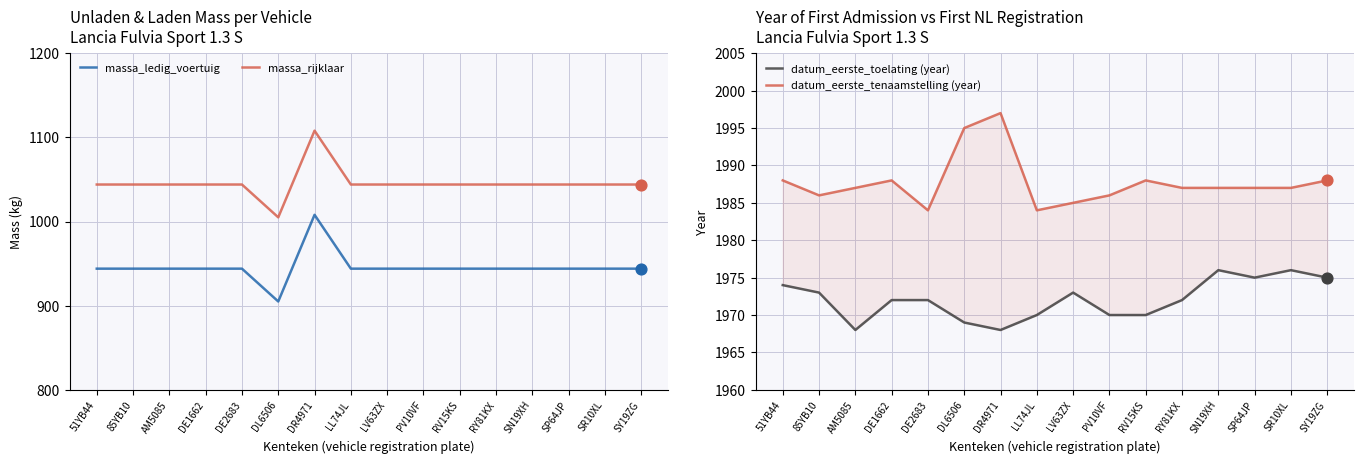

Is the value of datum_eerste_tenaamstelling (year) at SY19ZG greater than the value of massa_rijklaar at PV10VF?

Yes